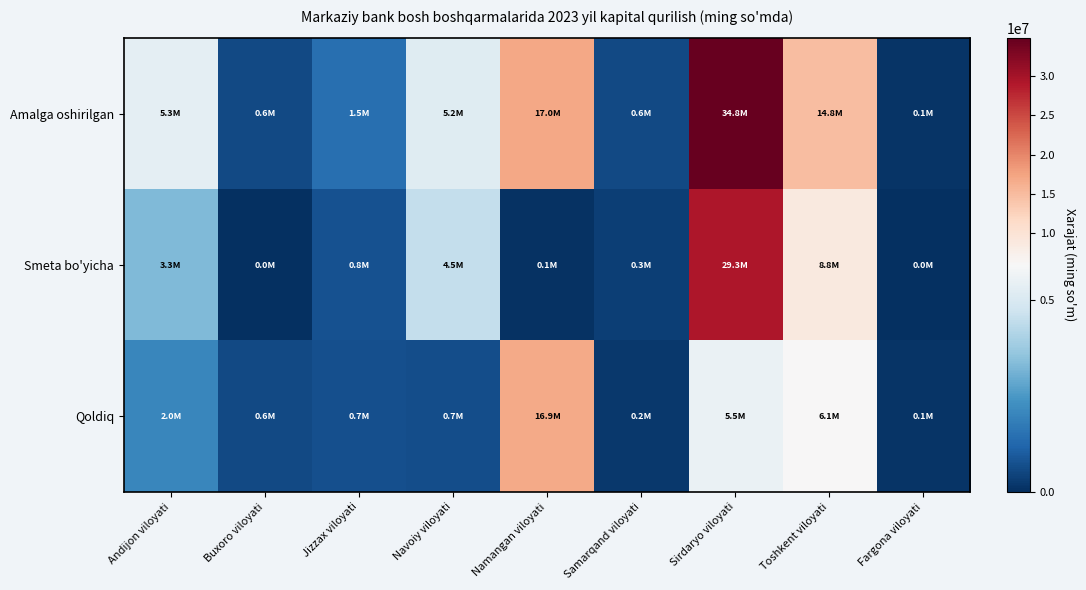

Which series changed the most between Samarqand viloyati and Fargona viloyati?

Amalga oshirilgan